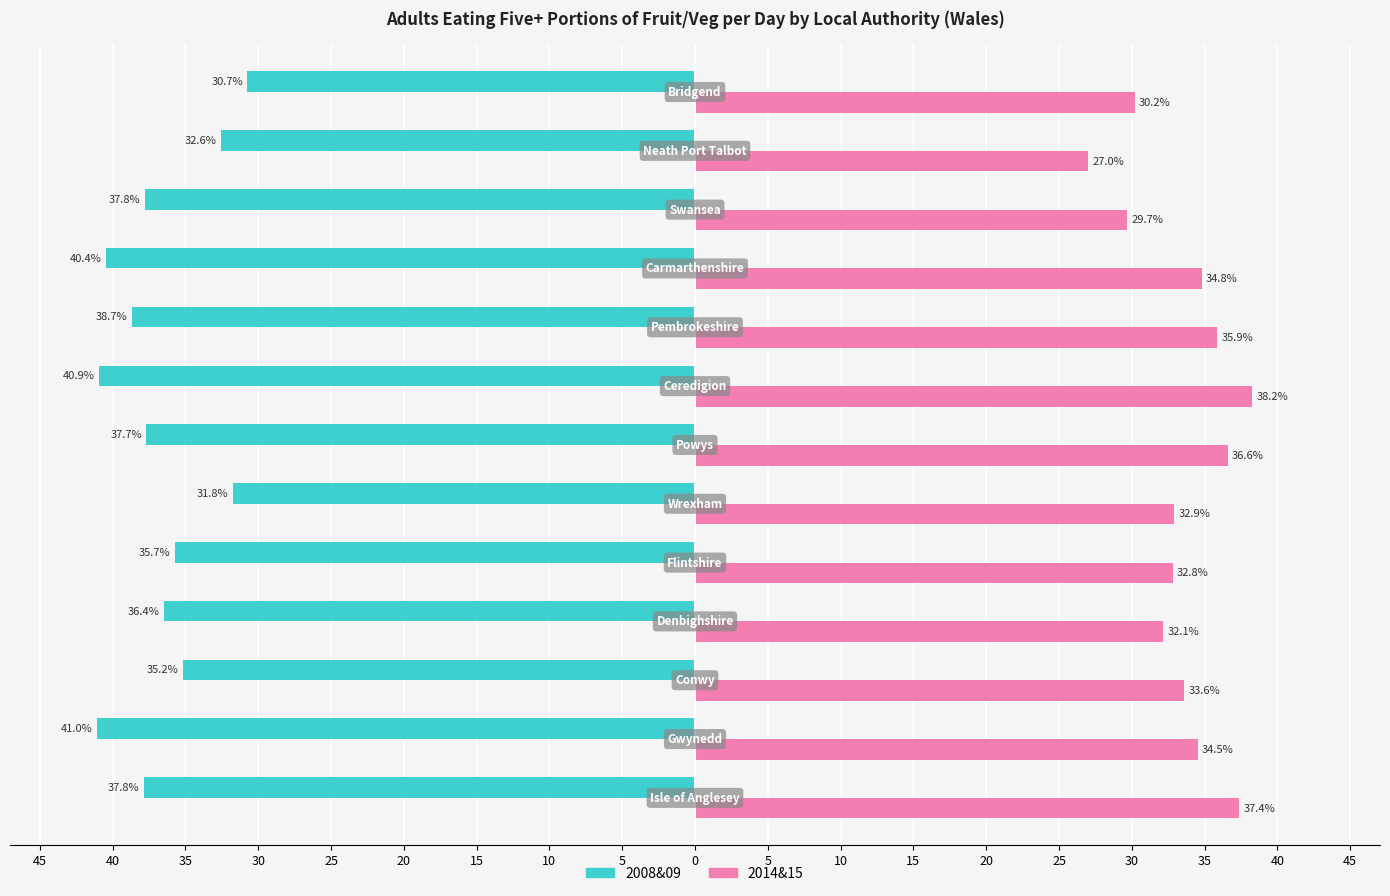

What are all the series names shown in the legend?

2008&09, 2014&15